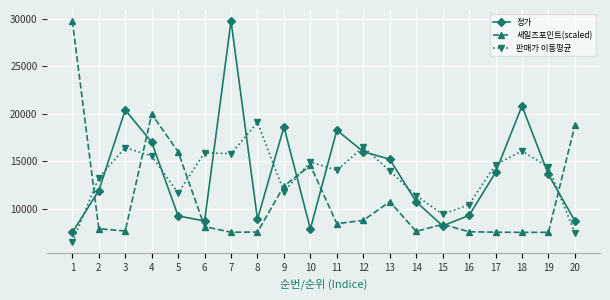

What is the difference between the maximum and minimum values in the 판매가 이동평균 series?

12623.3